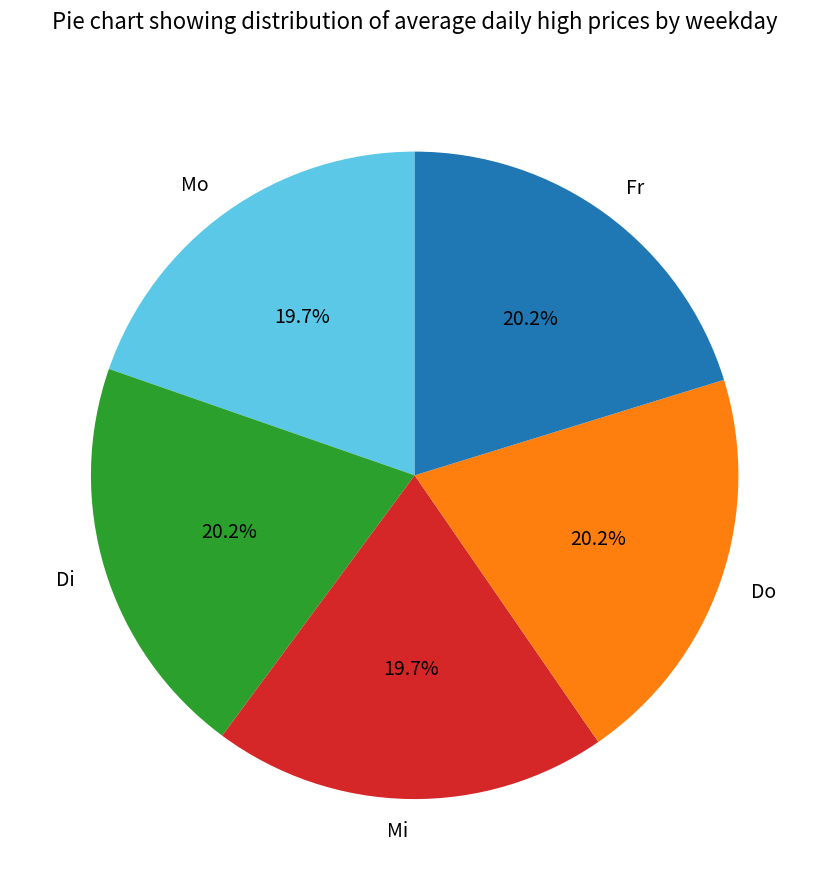

Is there a majority slice in this chart?

No